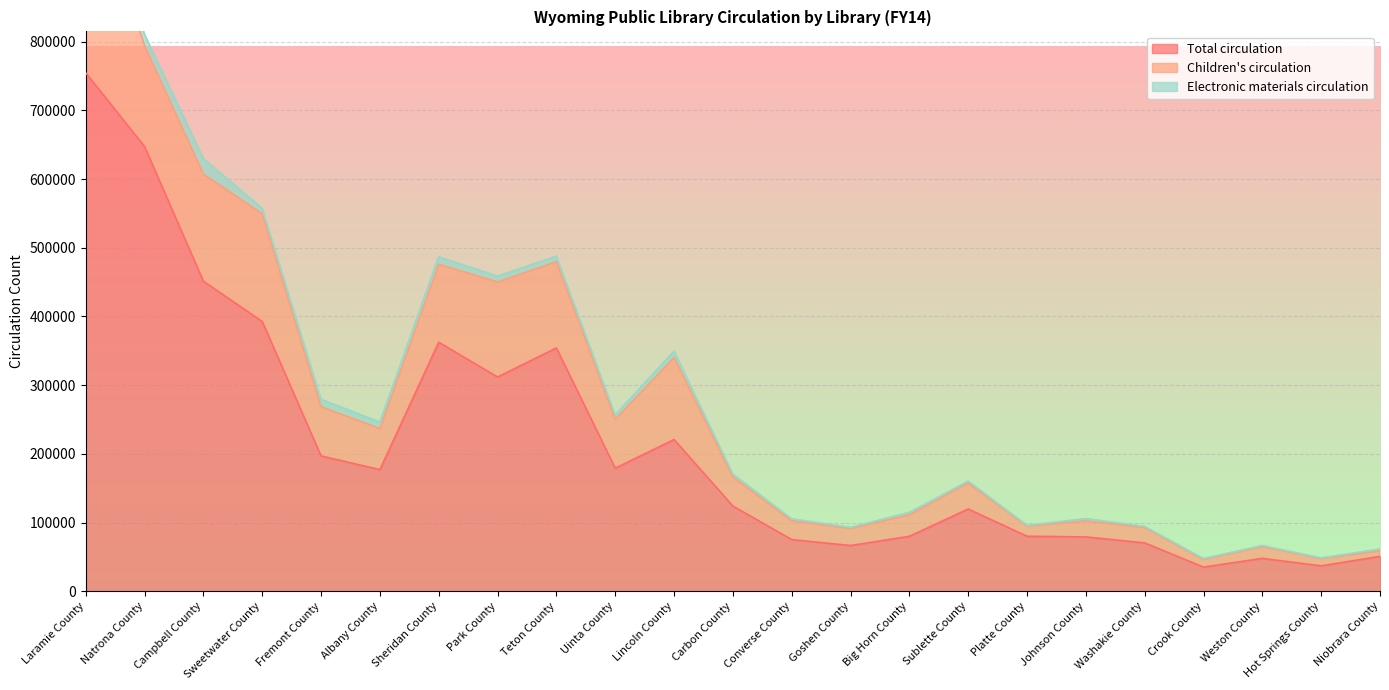

Rank the series by their maximum value, from lowest to highest.

Electronic materials circulation, Children's circulation, Total circulation